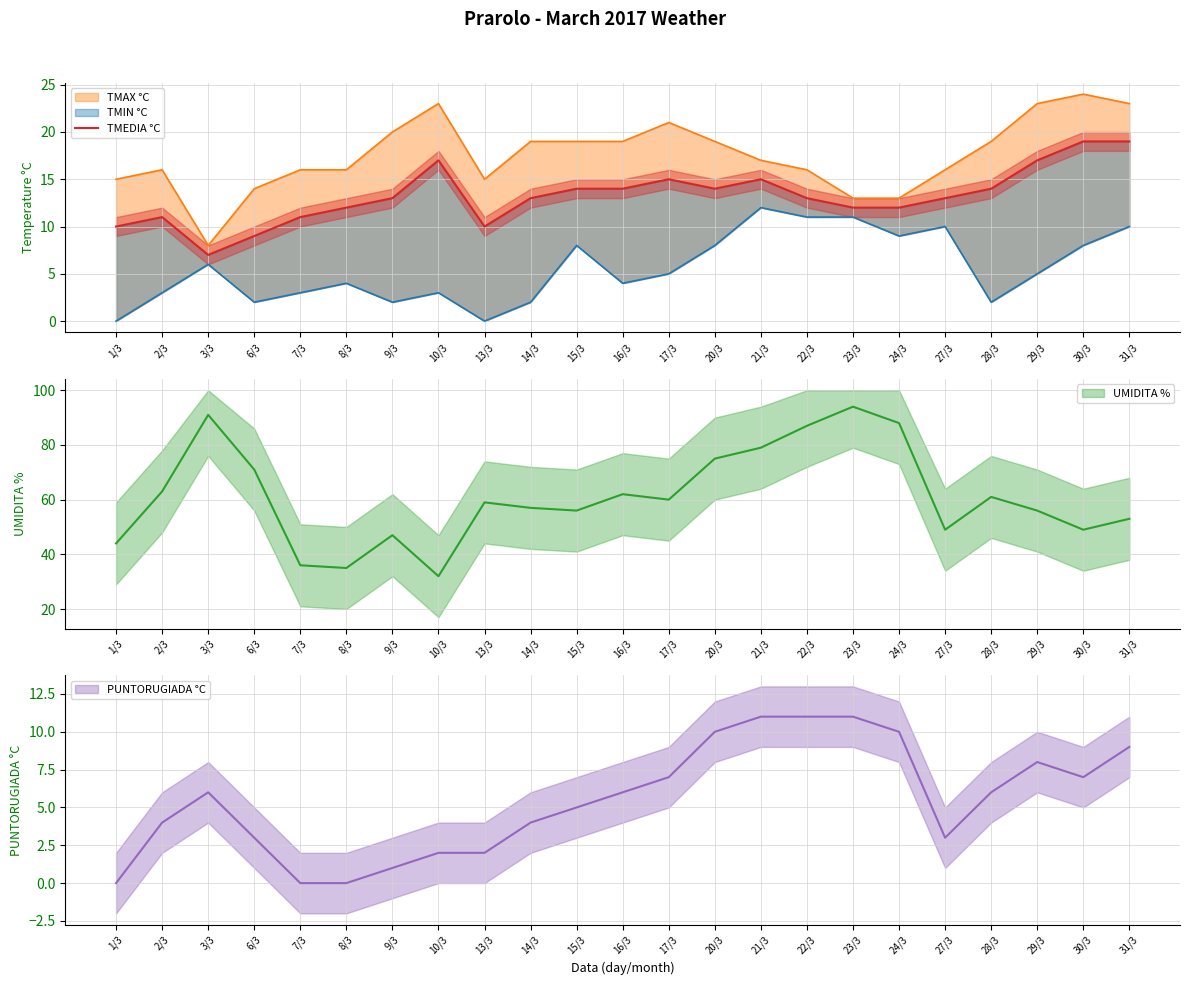

How many interior local valleys (lower than both neighbors) does the data have?

3